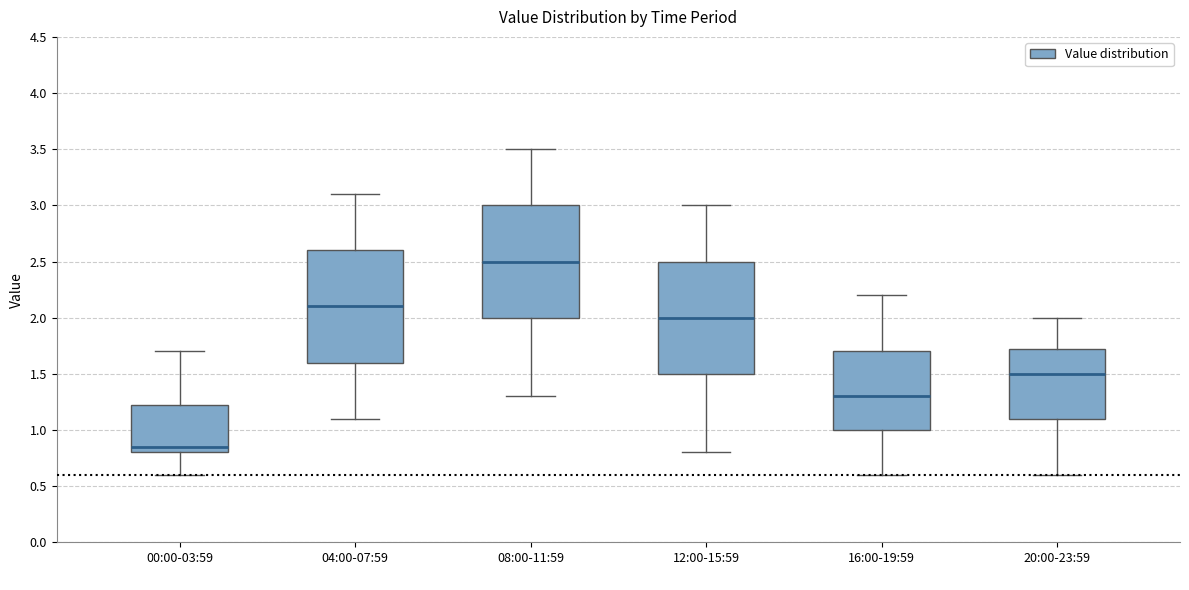

Where is the lower edge of the box for 20:00-23:59 on the y-axis? The values are not printed on the chart, so give them approximately, as read against the axis.

1.10